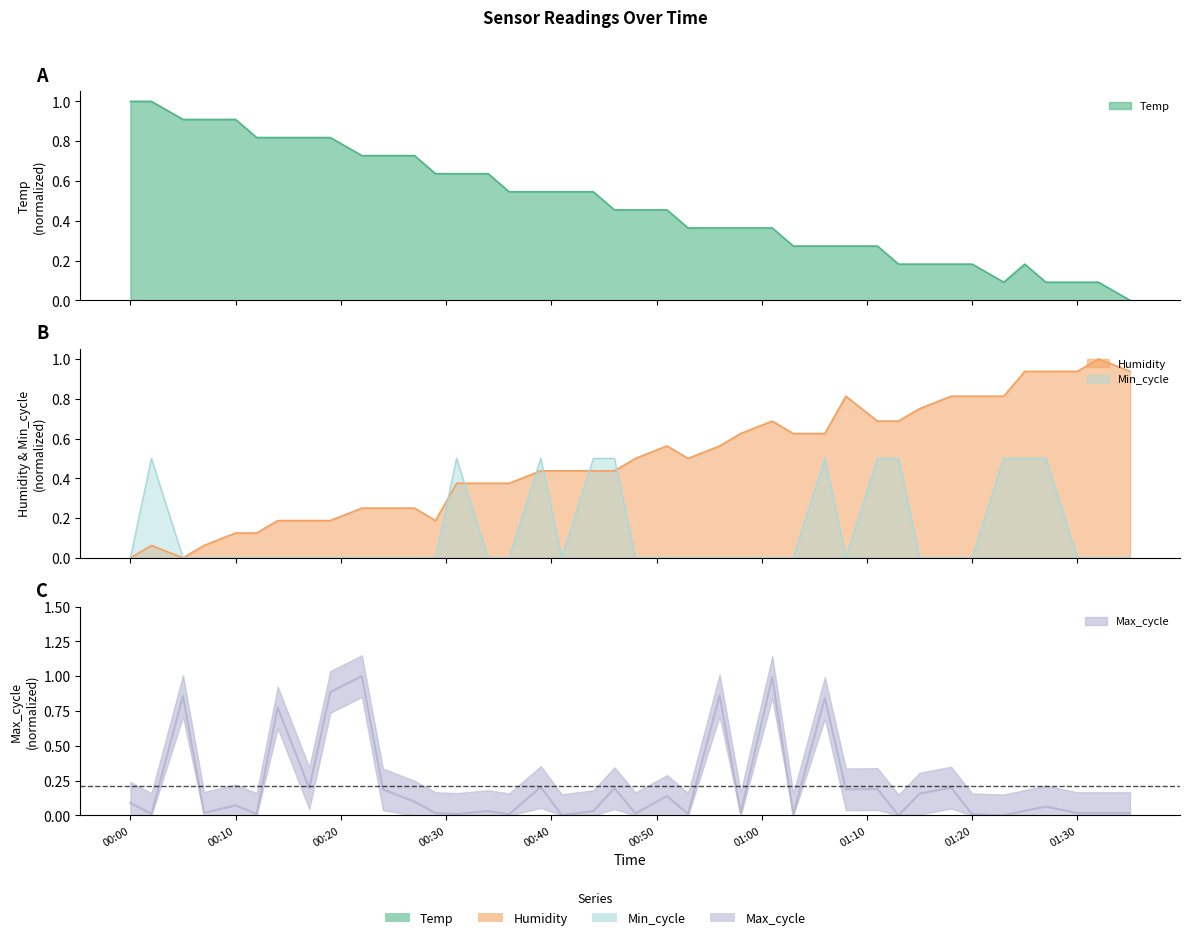

What is the value of the Humidity point at the 25th from the left?

0.6